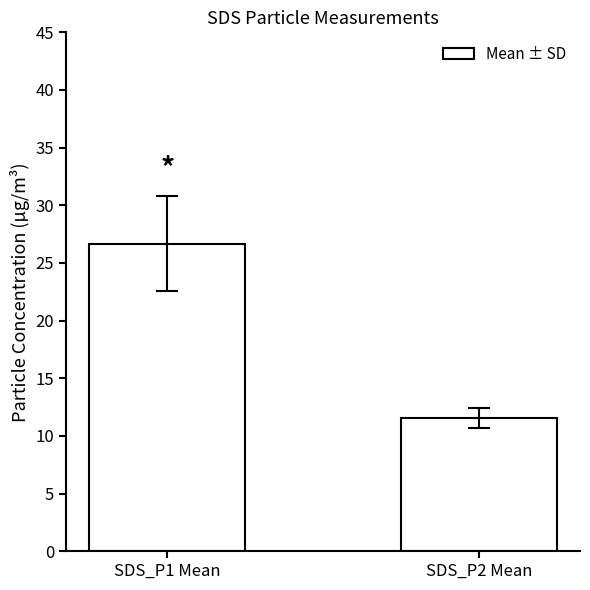

What is the difference between the maximum and minimum values?

15.1